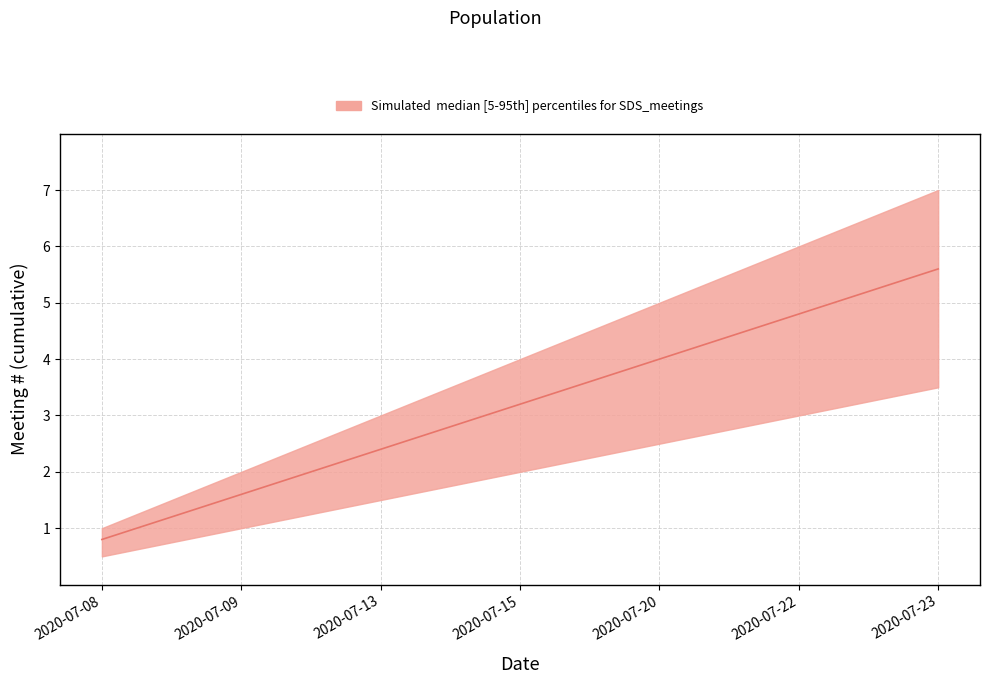

Which category has the lowest value across all series?

2020-07-08